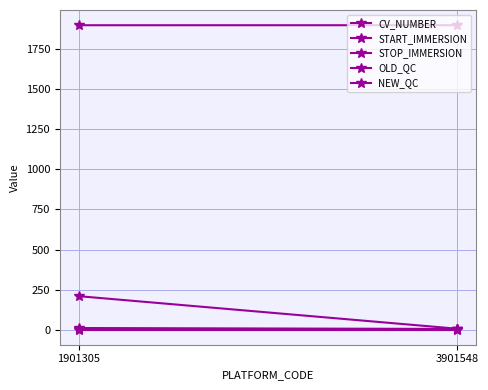

Which series changed the most between 1901305 and 3901548?

CV_NUMBER